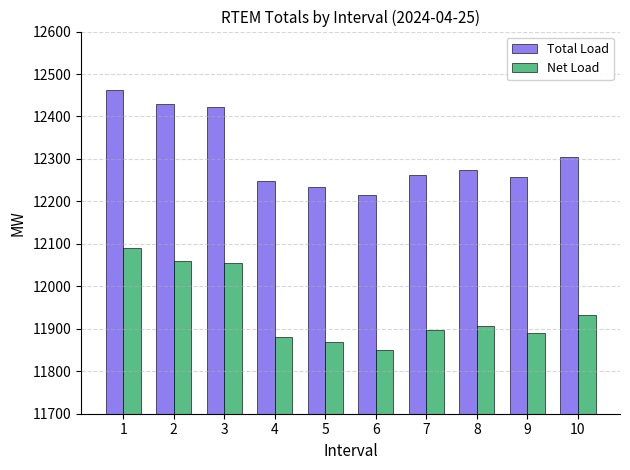

Is it true that Net Load equals 16186.3 at 5?

False